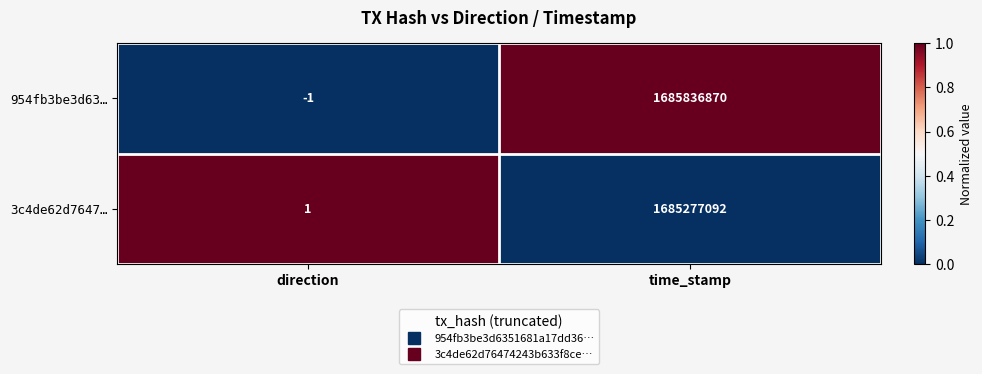

Which series has the largest total across all categories?

954fb3be3d63…